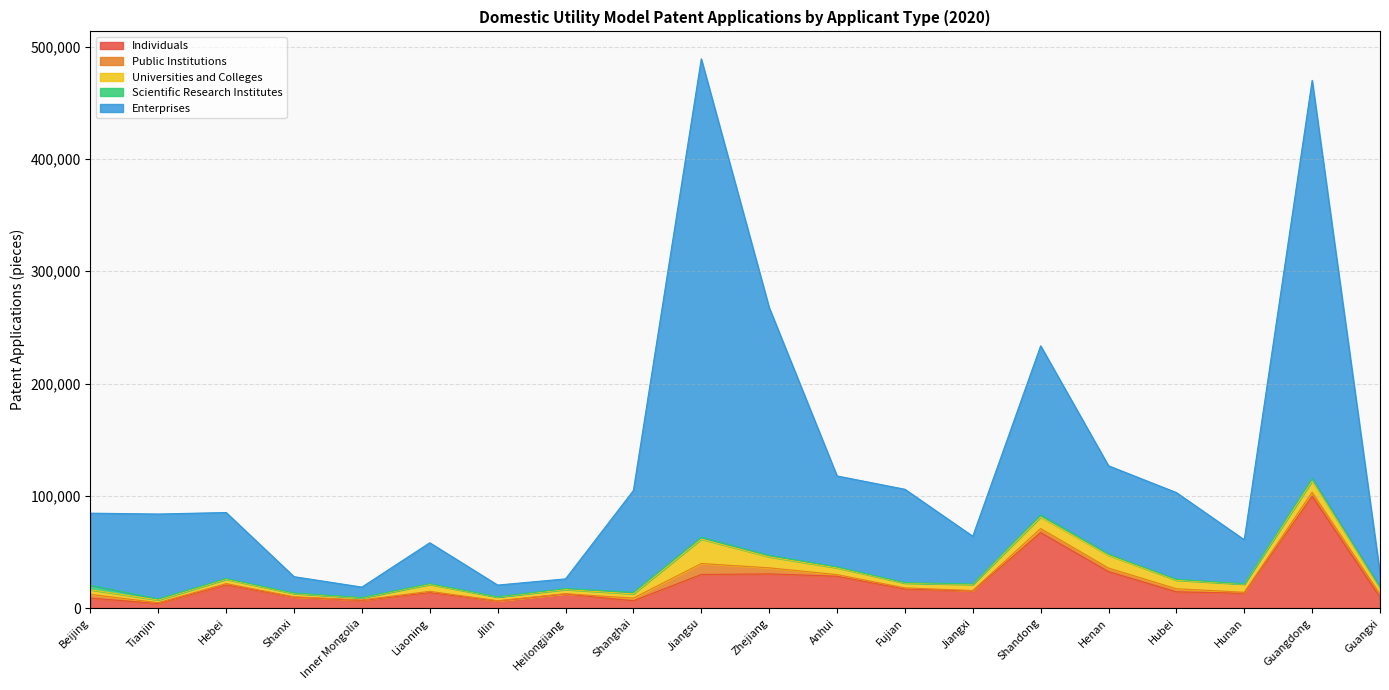

Is it true that Public Institutions equals 1931 at Hebei?

False